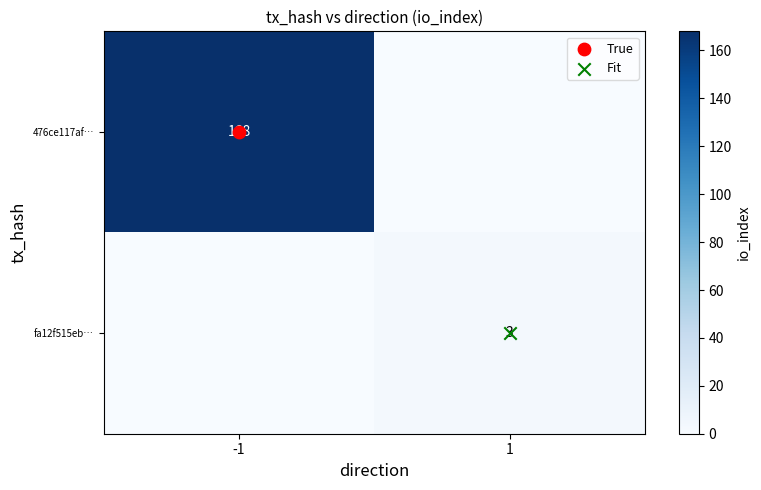

At which category does the chart reach its peak across all series?

-1